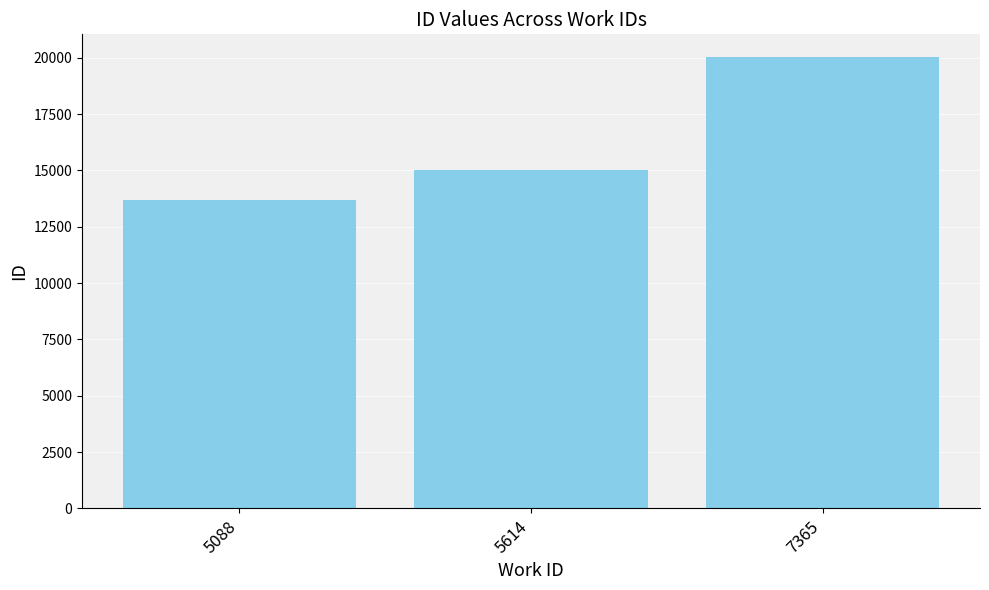

How many data points are less than 15004?

1